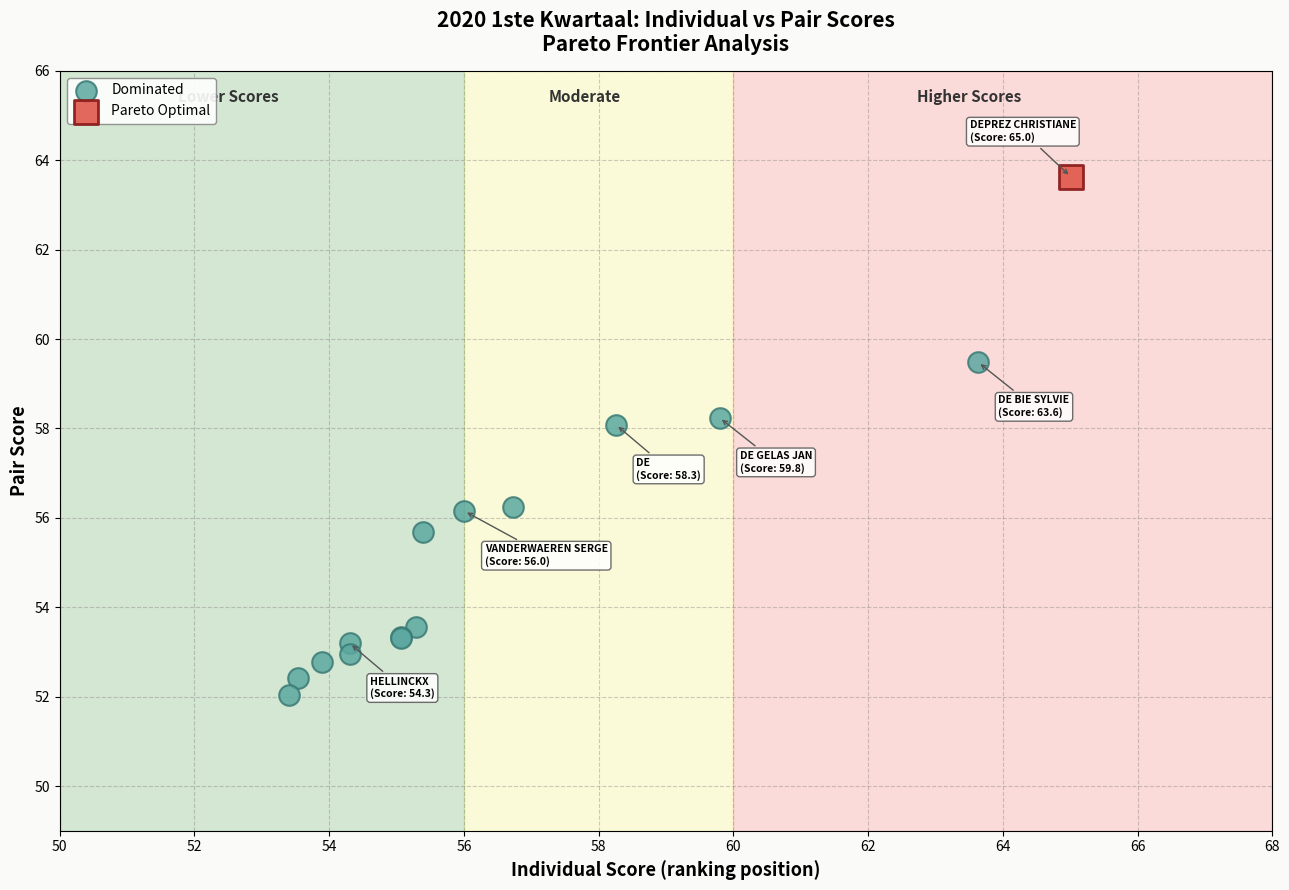

What are all the series names shown in the legend?

Dominated, Pareto Optimal